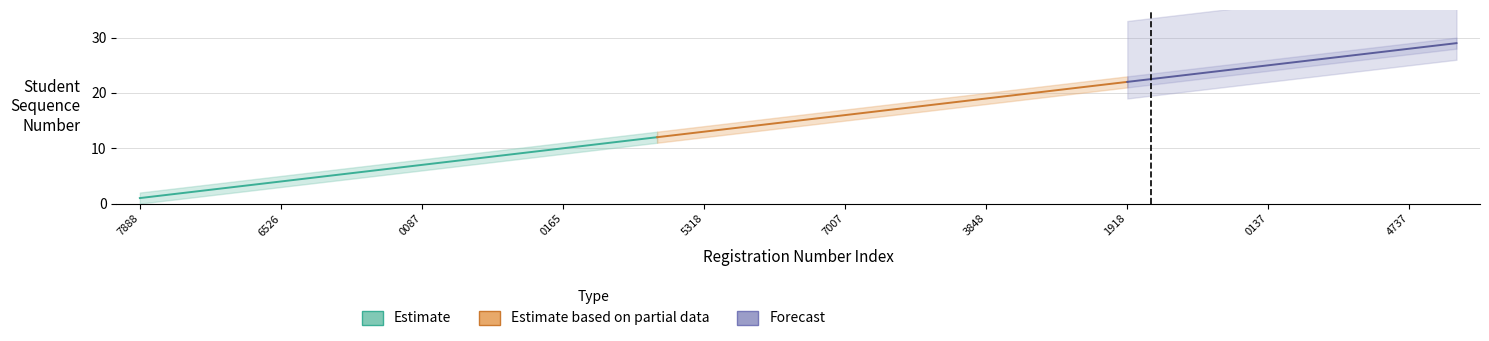

True or false: Estimate_upper has a value of 2 at 181833007888.

True